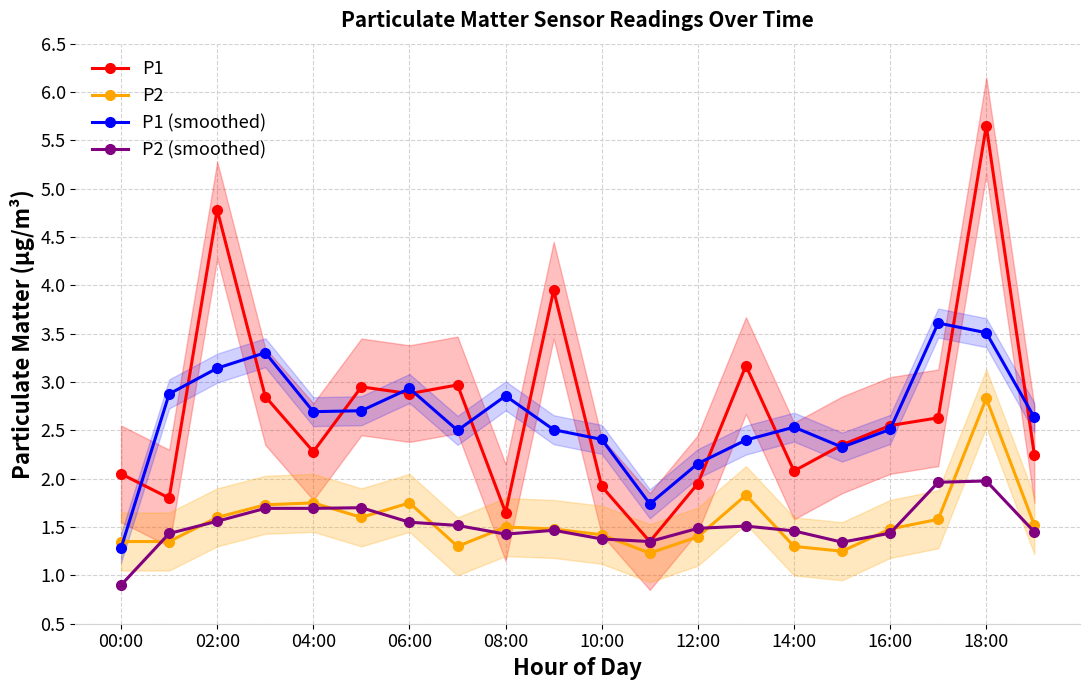

True or false: P2 has a value of 2.5 at 08:00.

False